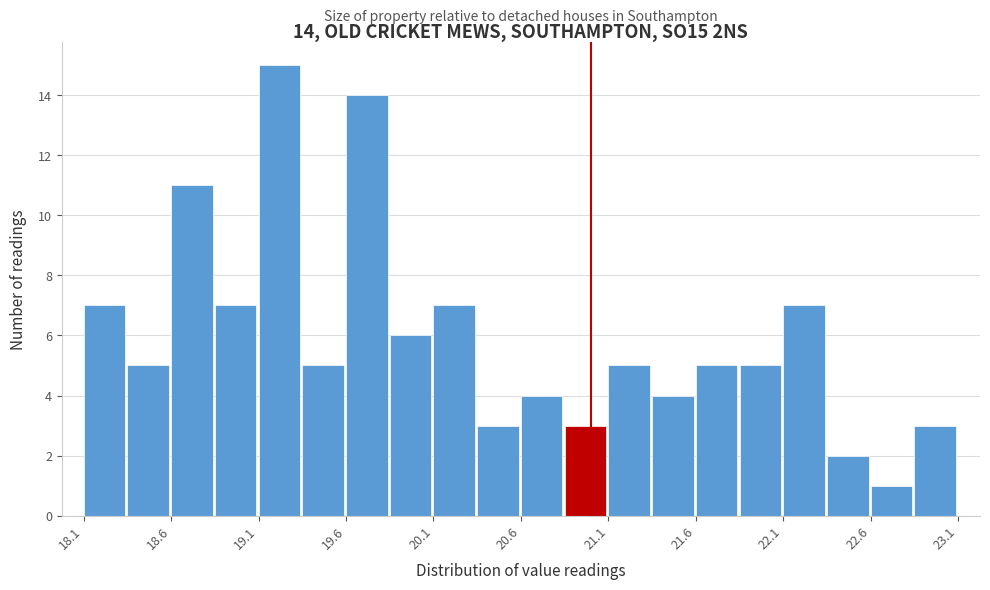

Over which range of the x-axis is the bar tallest?

19.10 to 19.35